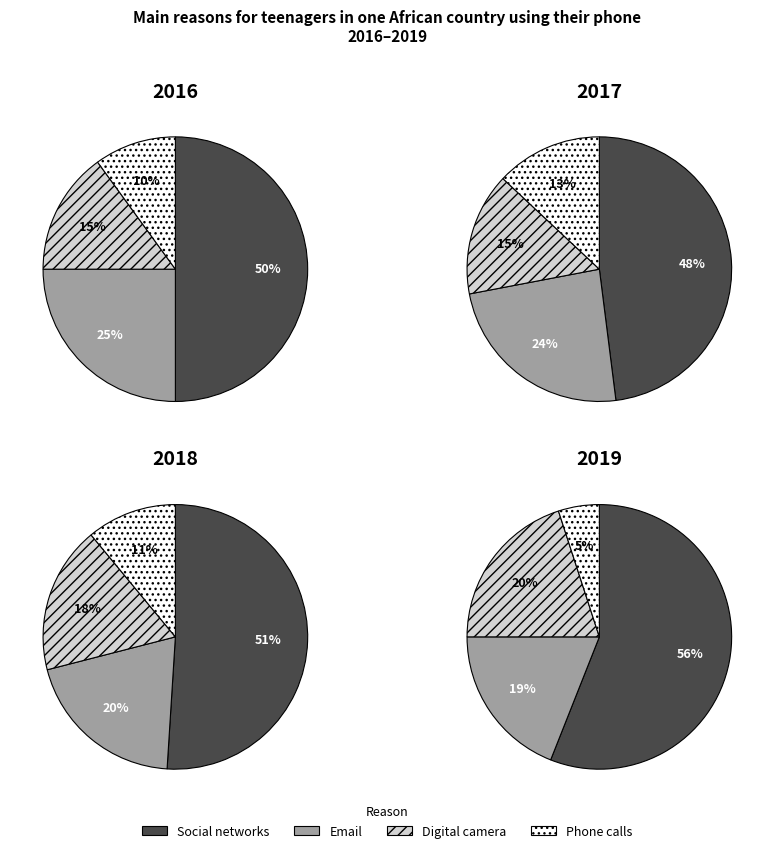

Does 2 represent more than half of the total?

No